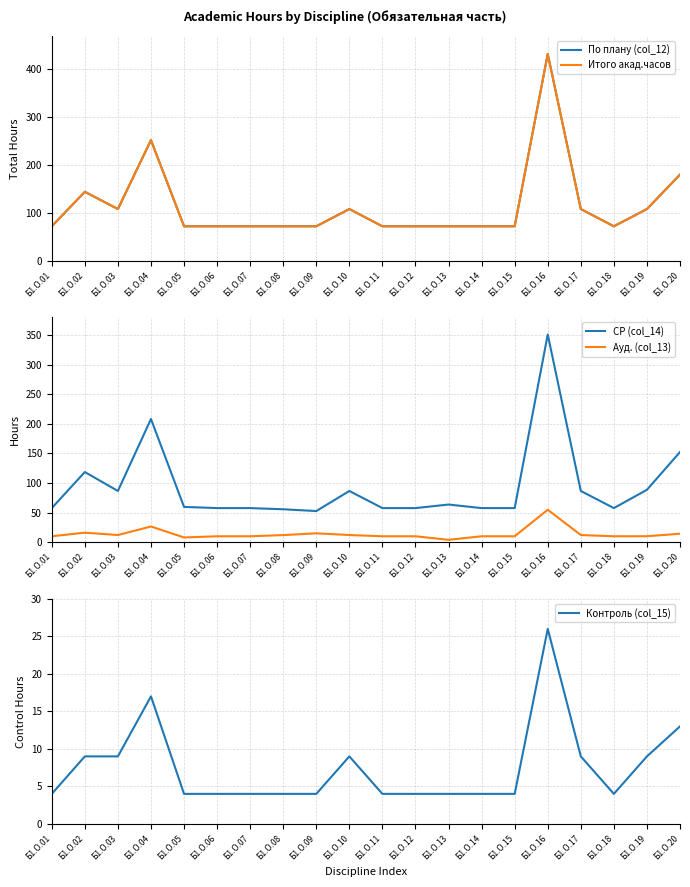

Is the value of Контроль (col_15) at Б1.О.20 greater than the value of По плану (col_12) at Б1.О.18?

No